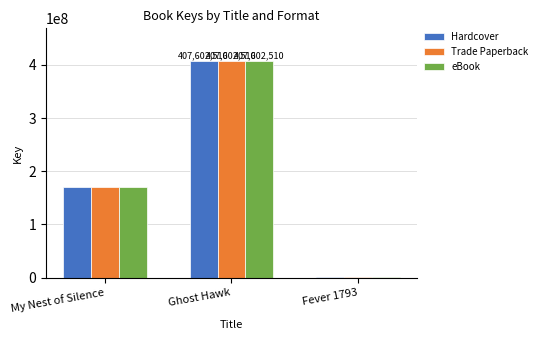

Reading right to left, transcribe all the data shown in this chart.

Hardcover: 1791910	407602510	170708562
Trade Paperback: 1791910	407602510	170708562
eBook: 1791910	407602510	170708562